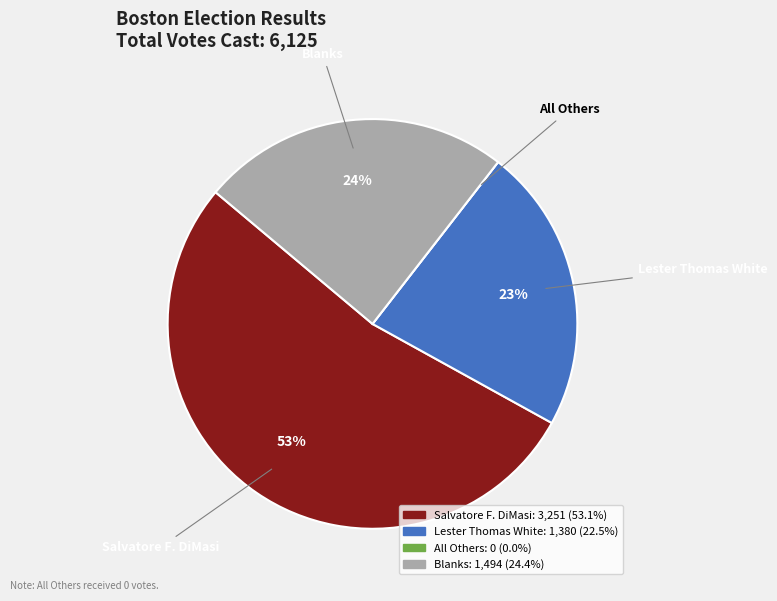

To the nearest percent, what is the difference between the Blanks and Salvatore F. DiMasi slice percentages?

29%